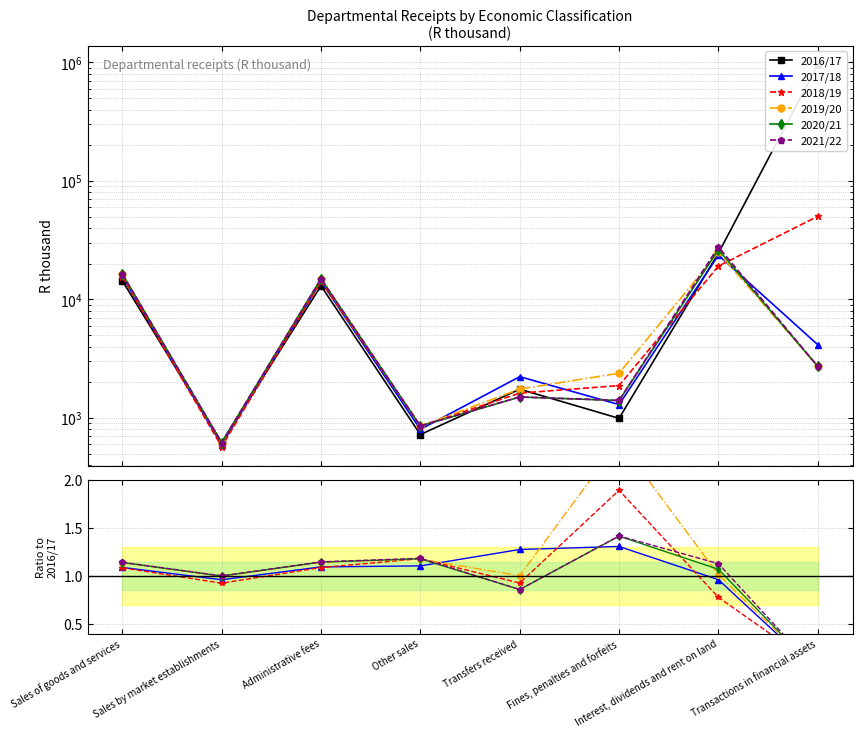

Between Transfers received and Interest, dividends and rent on land, which series saw the biggest shift?

2016/17